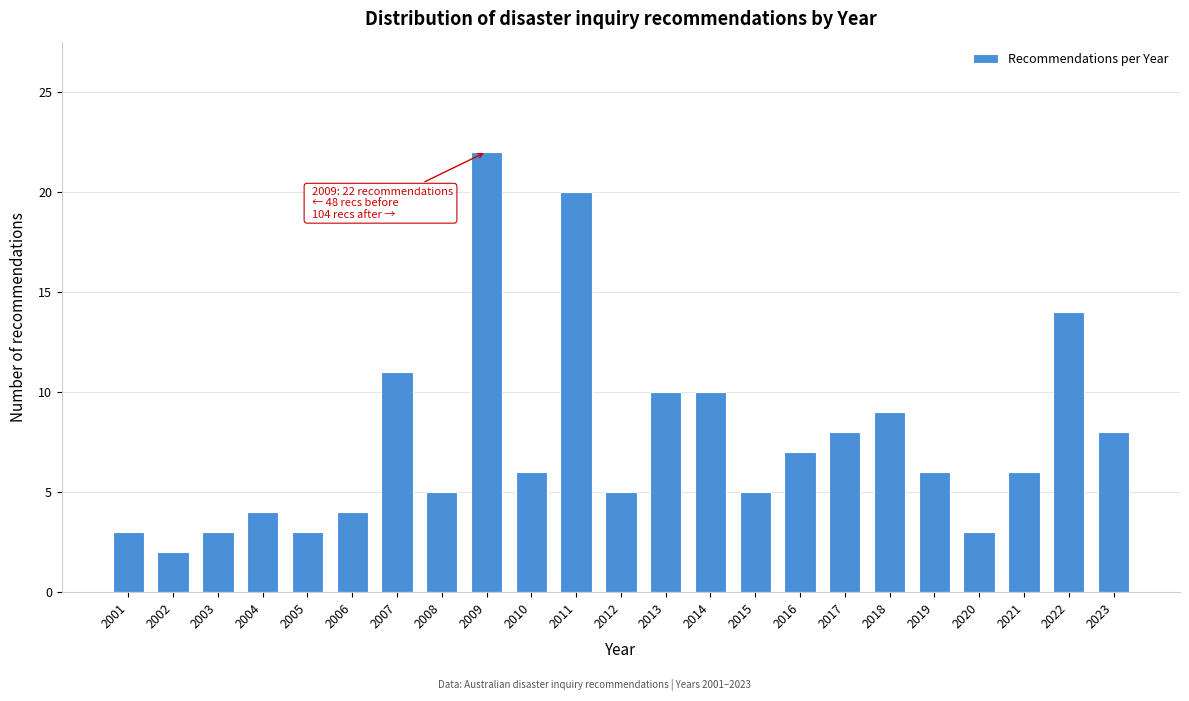

Reading left to right, what are all the values shown in this chart?

2001=3	2002=2	2003=3	2004=4	2005=3	2006=4	2007=11	2008=5	2009=22	2010=6	2011=20	2012=5	2013=10	2014=10	2015=5	2016=7	2017=8	2018=9	2019=6	2020=3	2021=6	2022=14	2023=8